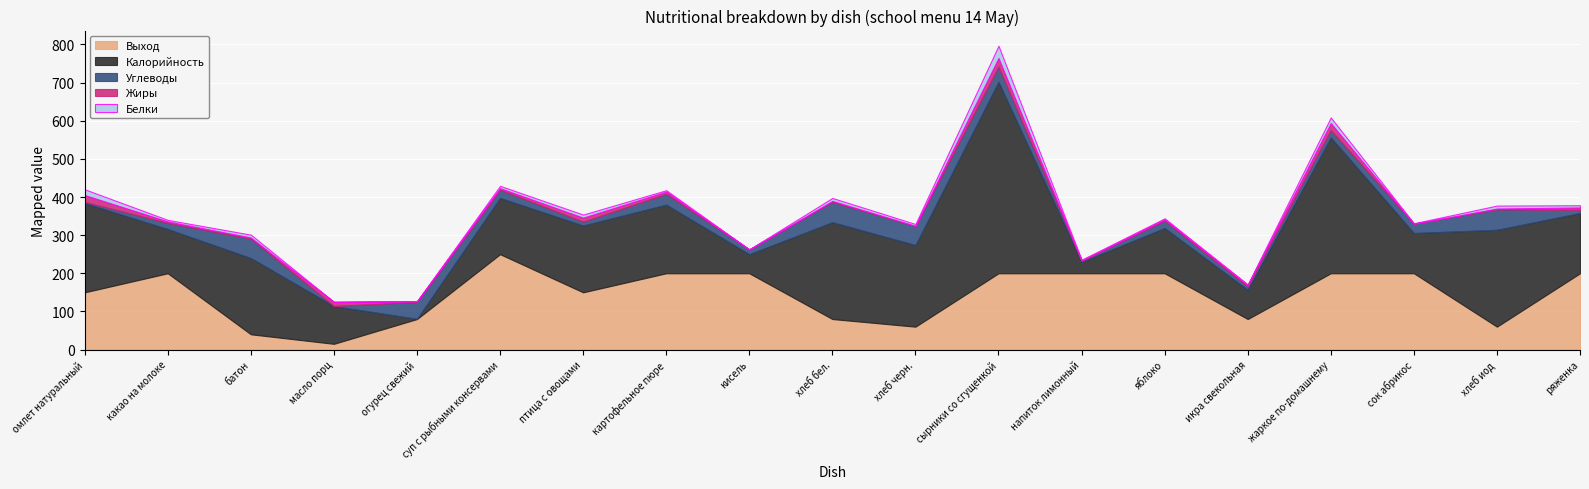

Between хлеб черн. and сок абрикос, which series saw the biggest shift?

Выход